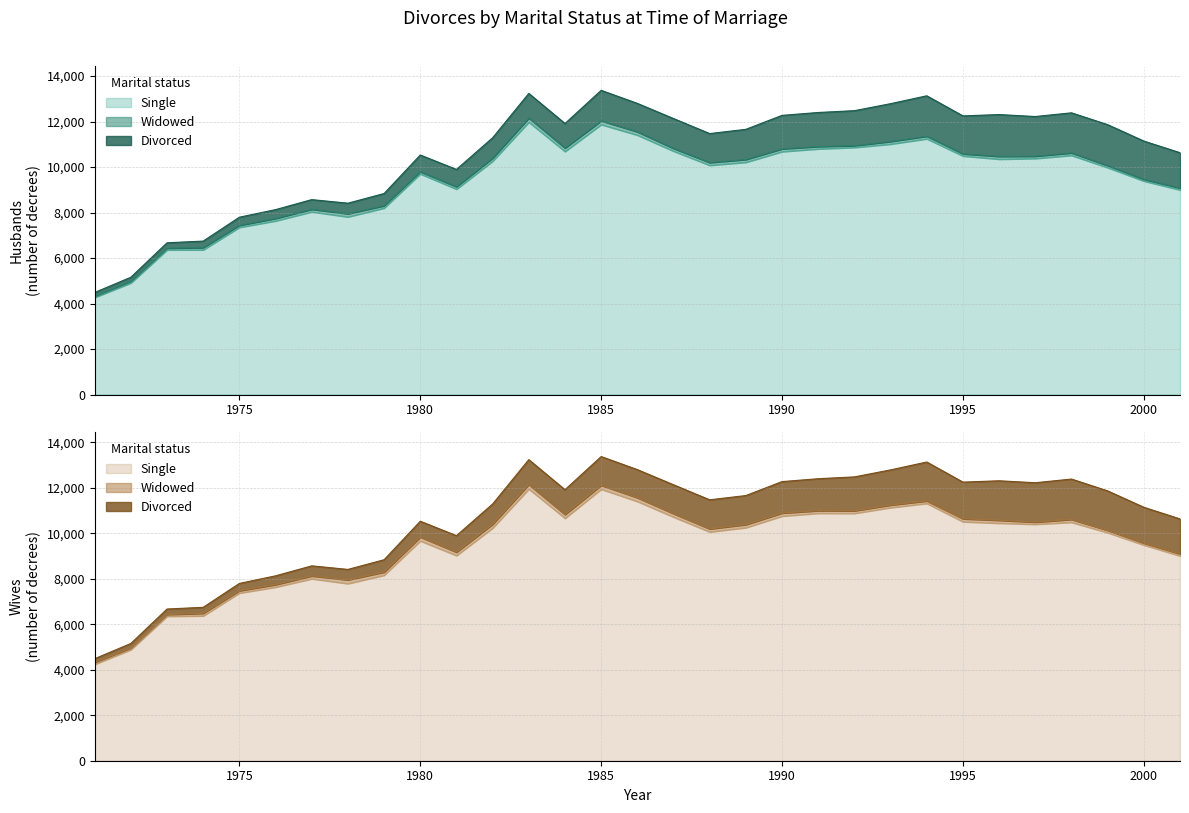

What is the total value across all series at 2000?

22286